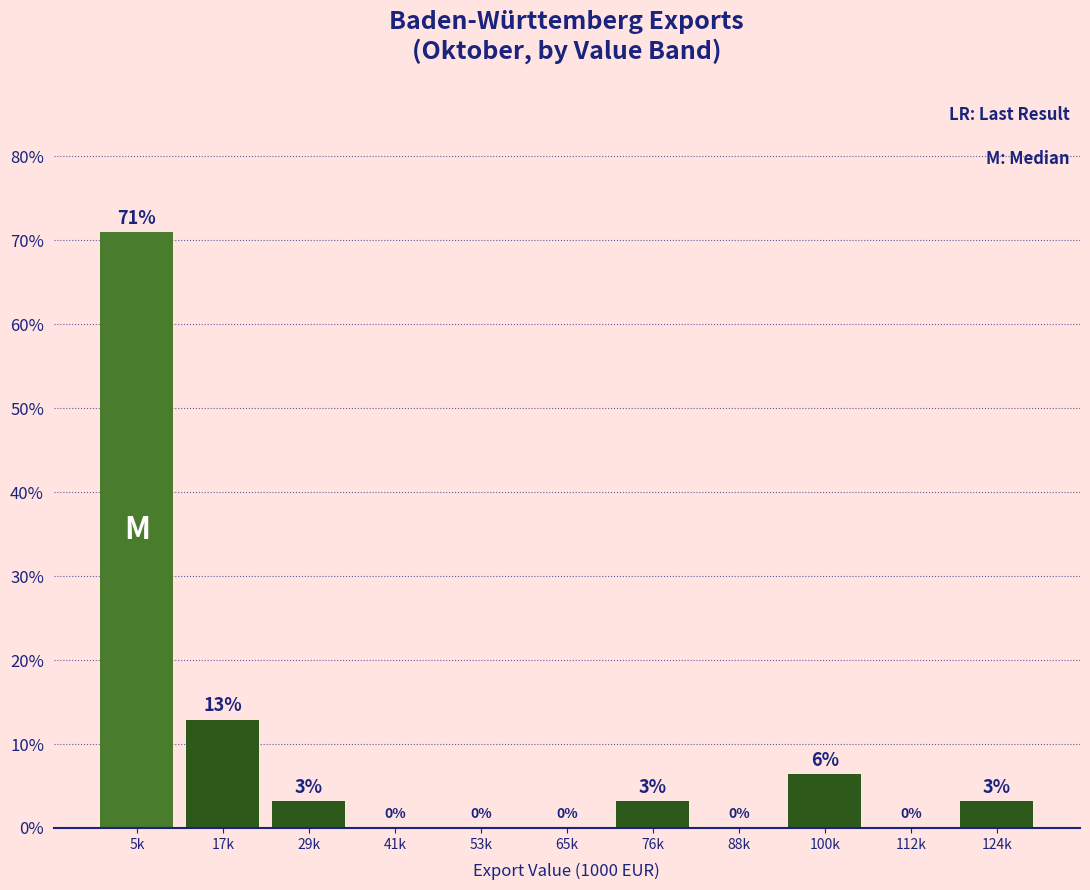

Where does the data first go above 3?

5k